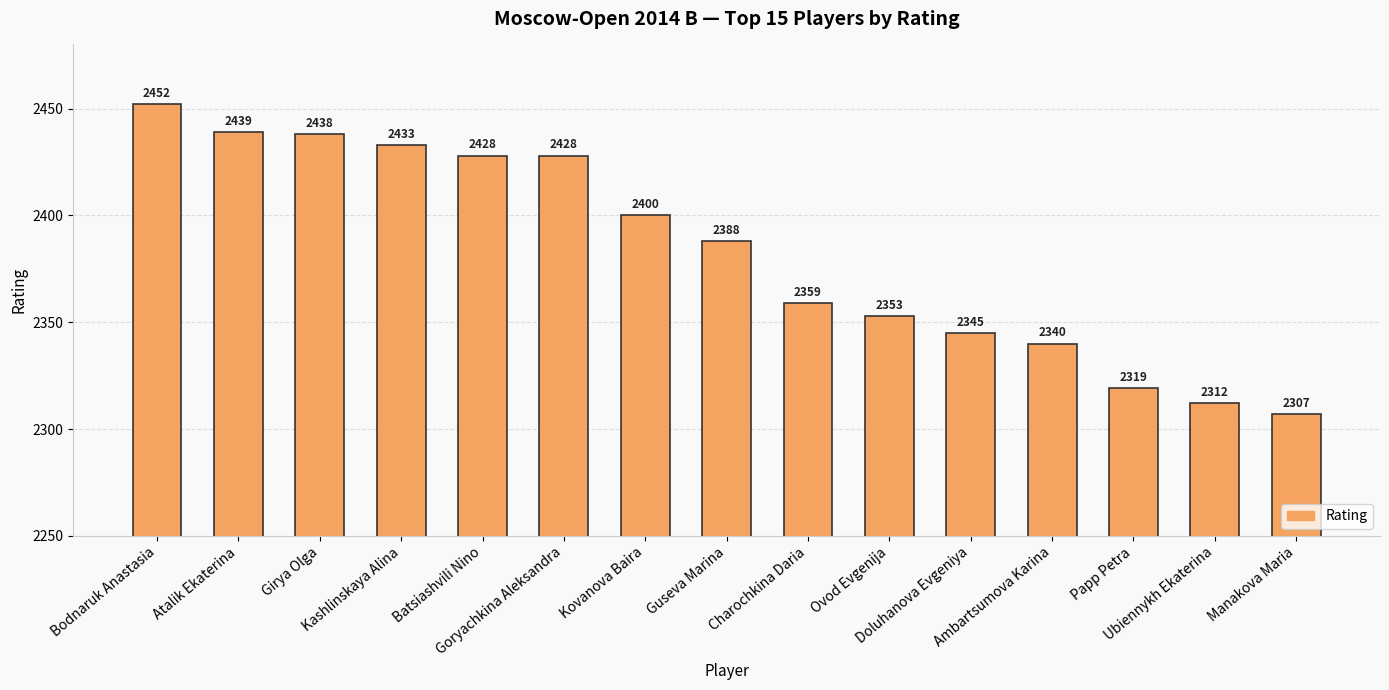

What is the value of the 3rd bar from the left?

2438